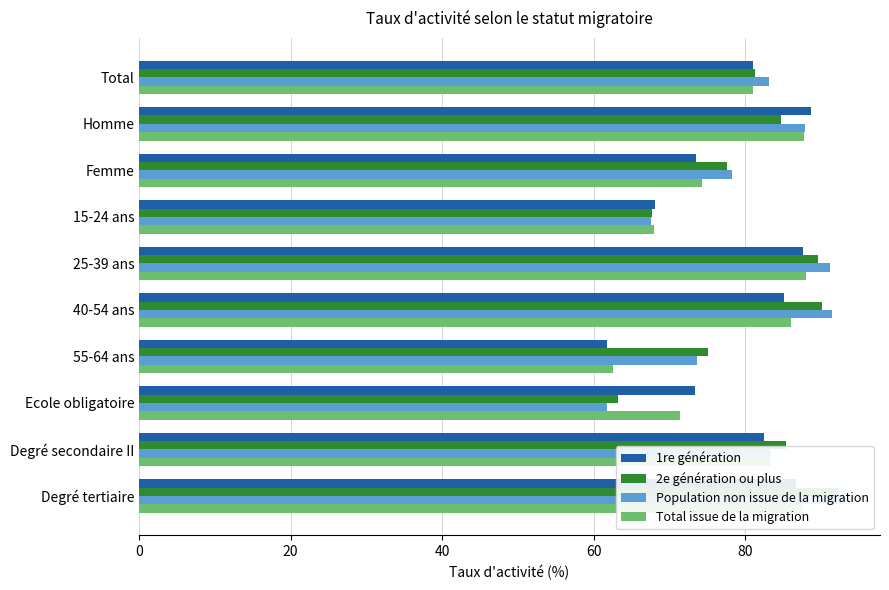

True or false: Population non issue de la migration has a value of 137.7 at Femme.

False